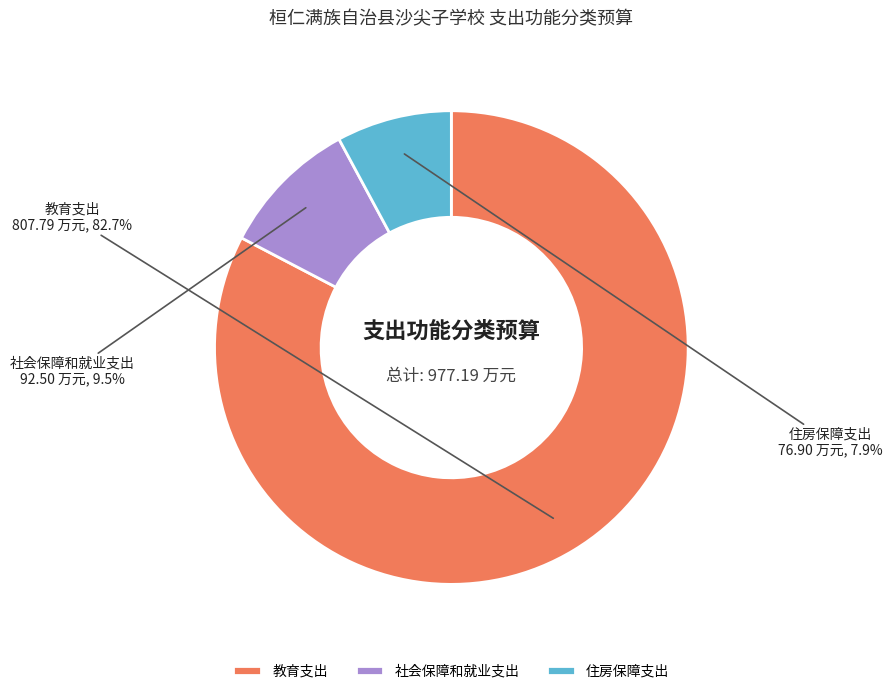

What is the smallest slice in the pie chart?

住房保障支出